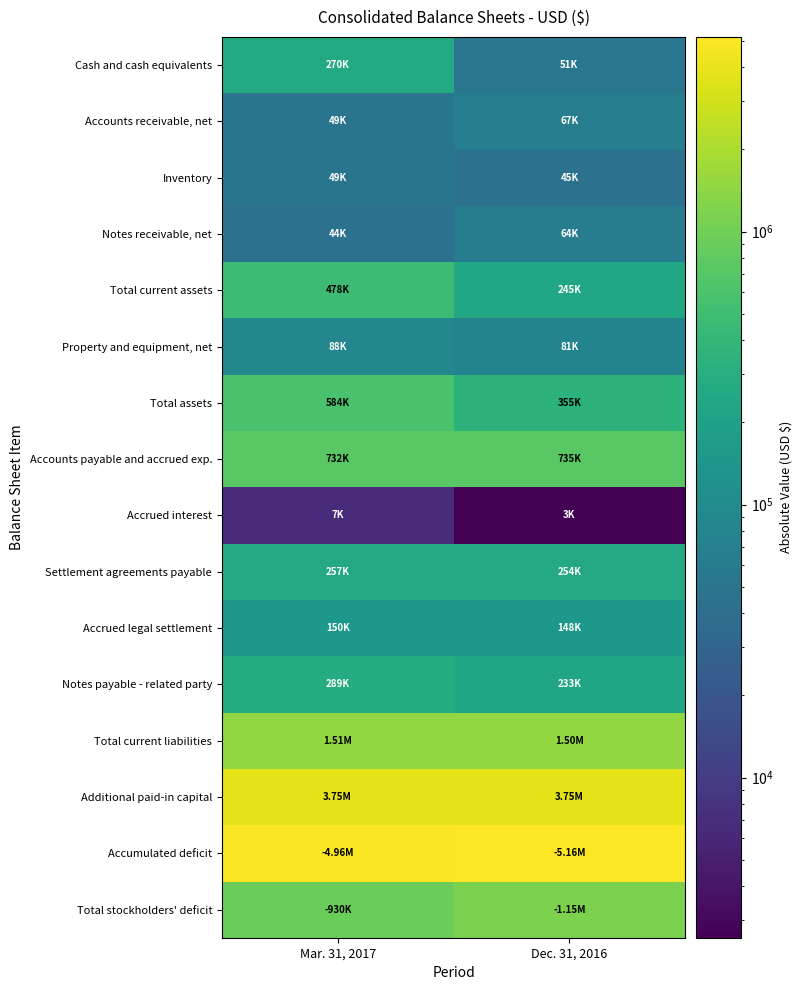

What is the greatest value displayed?

5163195